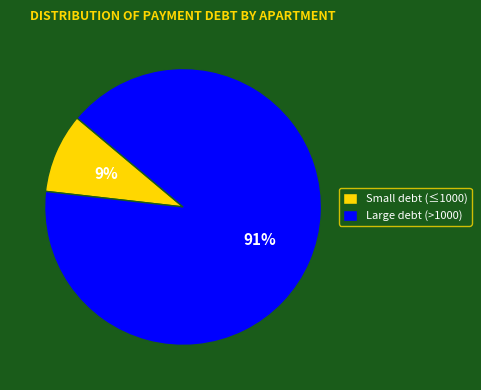

Combined, do Small debt (≤1000) and Large debt (>1000) account for over 50%?

Yes